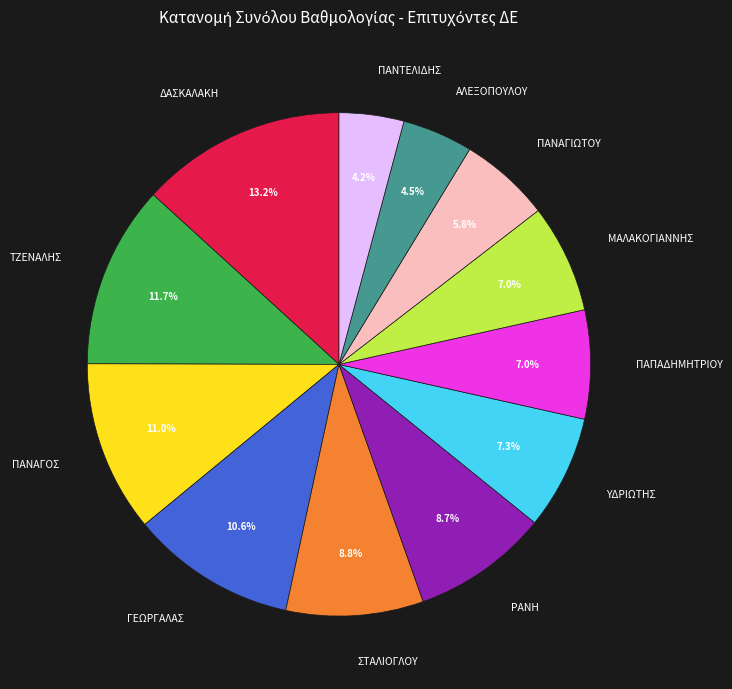

Does any single category account for the majority?

No